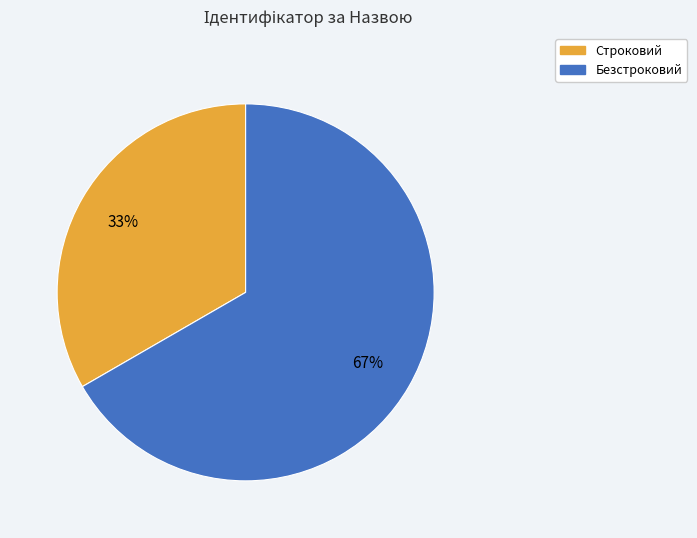

What percentage is the Строковий slice, to the nearest percent?

33%